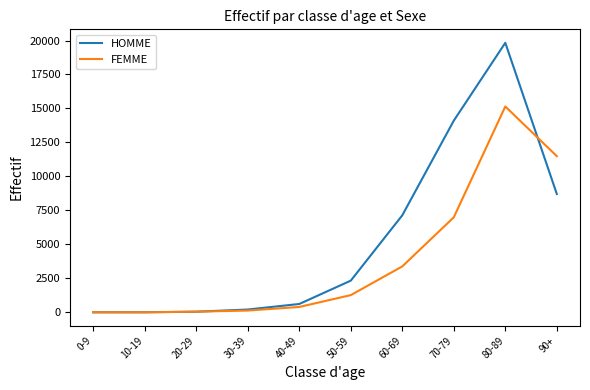

Does the chart display data point markers on the line(s)?

No